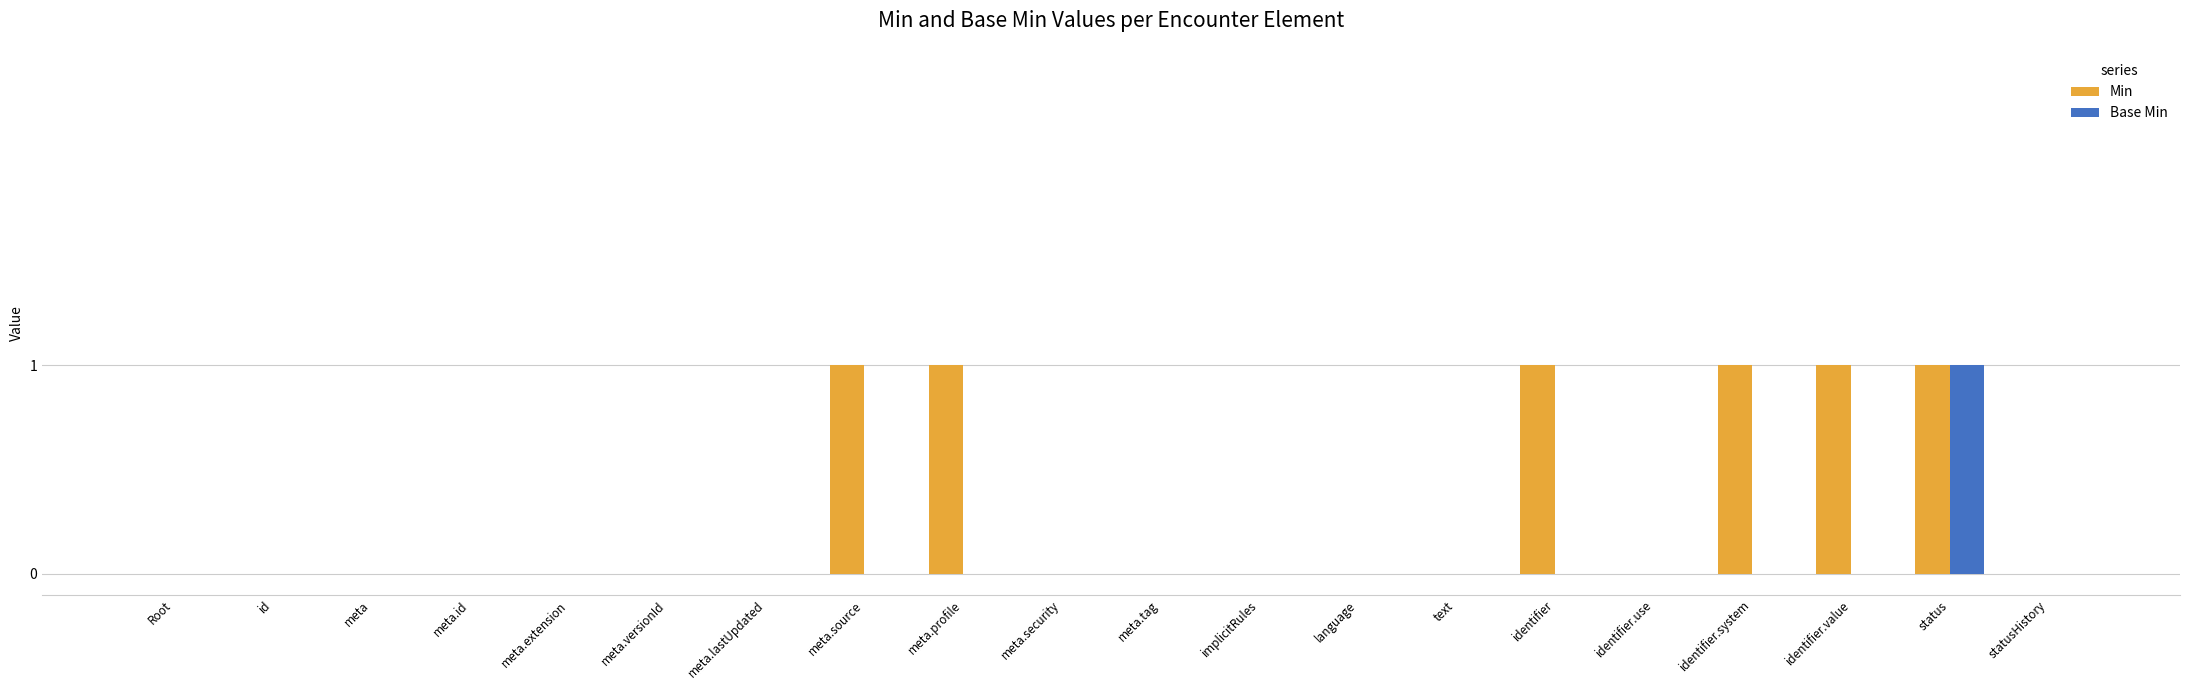

What is the sum of all Min values?

6